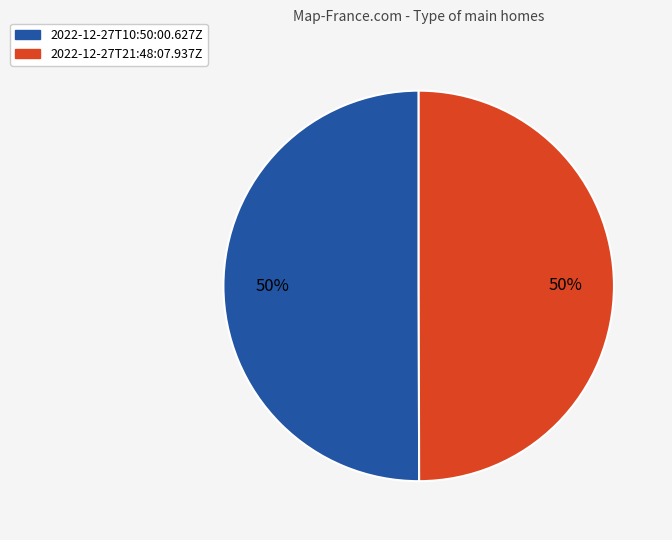

Approximately how many times larger is the value at 2022-12-27T10:50:00.627Z compared to 2022-12-27T21:48:07.937Z?

1.0